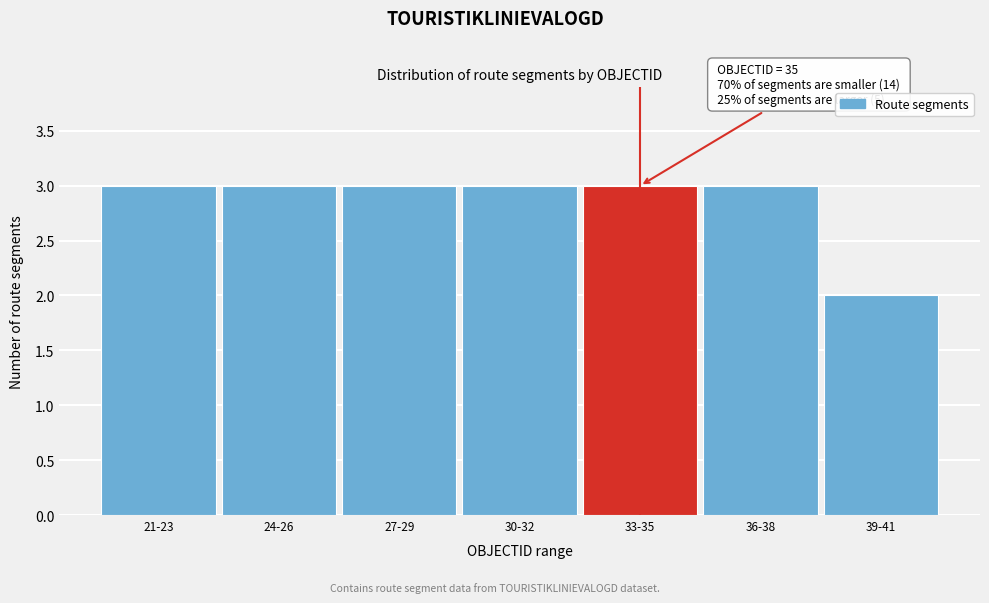

Reading left to right, transcribe all the data shown in this chart.

21-23=3	24-26=3	27-29=3	30-32=3	33-35=3	36-38=3	39-41=2